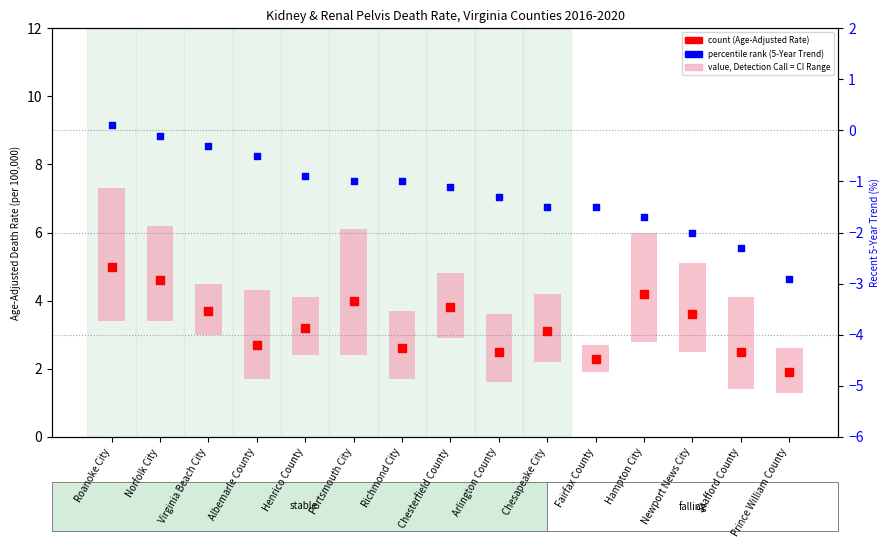

At which category is the sum across all series the highest?

Roanoke City